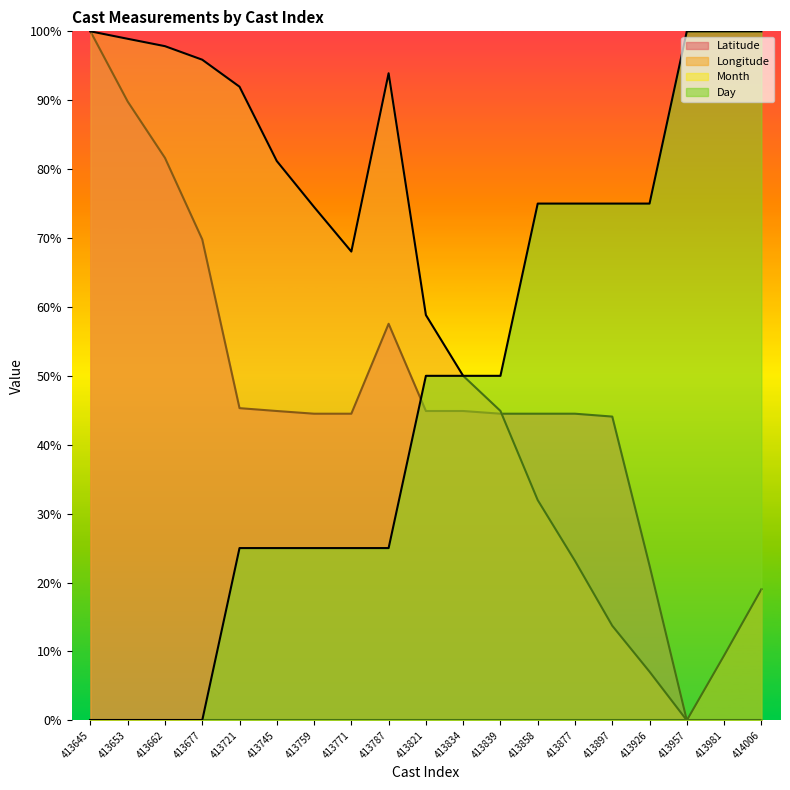

The value of Longitude at 413787 is 39.8. True or false?

False